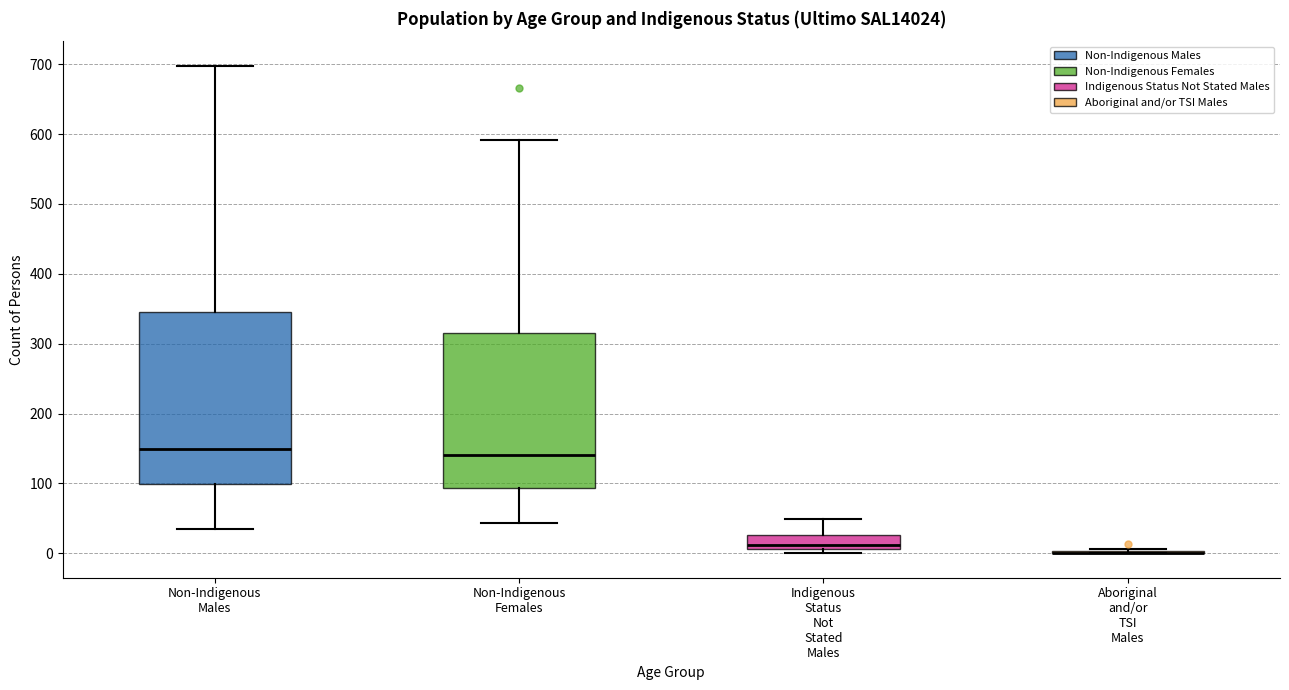

Reading left to right, transcribe this box plot: for each box, give where its median line is, the range the box spans, and where its two whiskers end, as read against the y-axis. The values are not printed on the chart, so give them approximately, as read against the axis.

Non-Indigenous Males: median 150, box 100 to 350, whiskers 40 to 700
Non-Indigenous Females: median 140, box 90 to 320, whiskers 40 to 590
Indigenous Status Not Stated Males: median 10 (just above the box's lower edge), box 10 to 30, whiskers 0 to 50
Aboriginal and/or TSI Males: box collapsed to a line at 0, whiskers 0 to 10